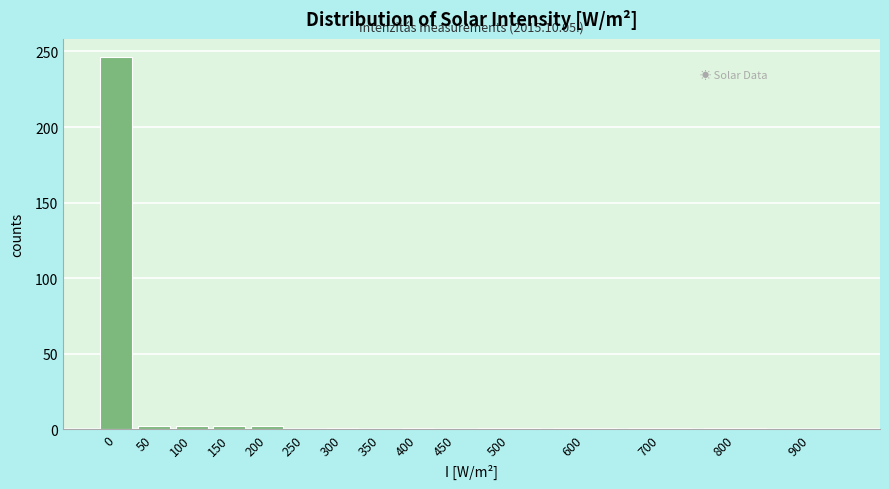

The chart shows a value of 1 at 700. True or false?

True